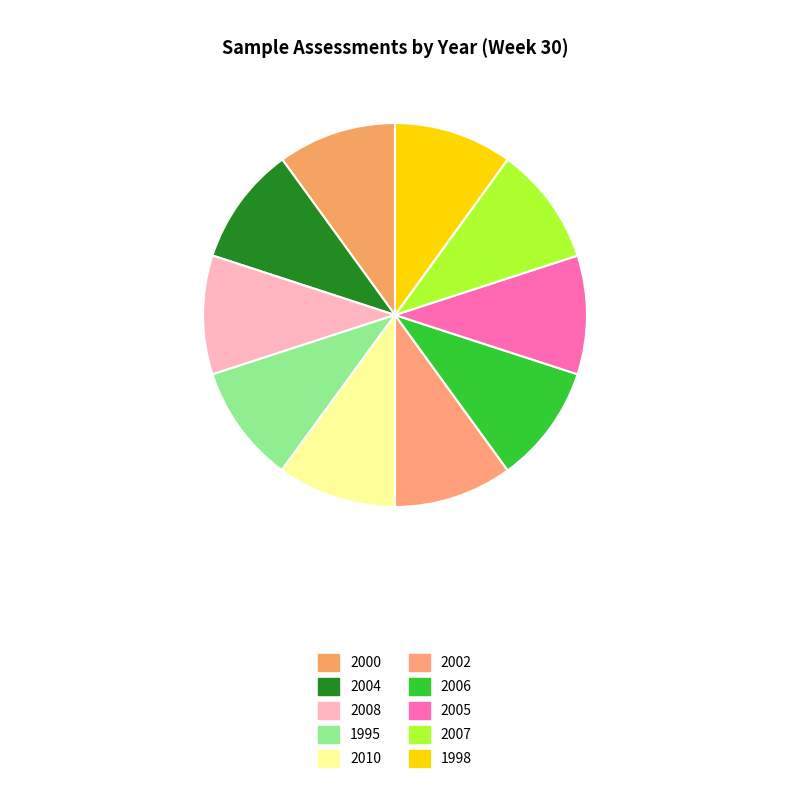

Is it true that 2005 is 10% of the pie?

True